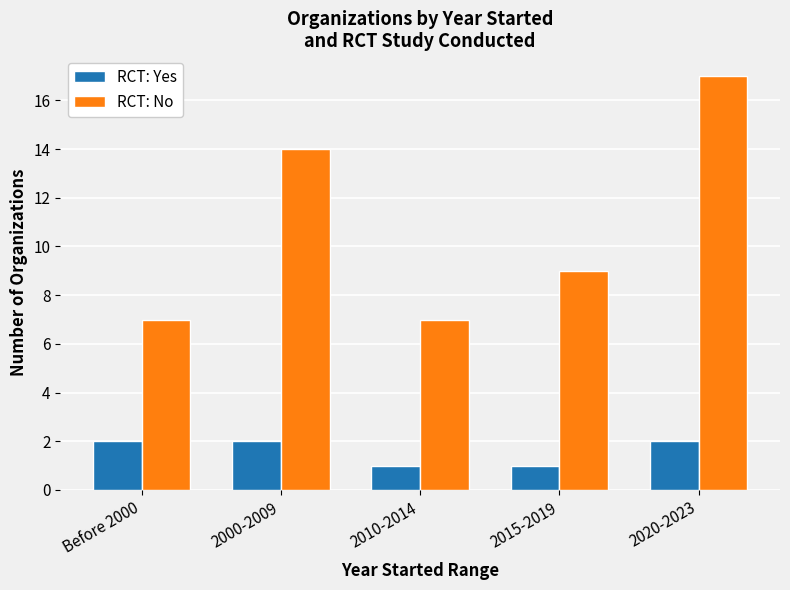

What is the label of the 5th bar from the right?

Before 2000